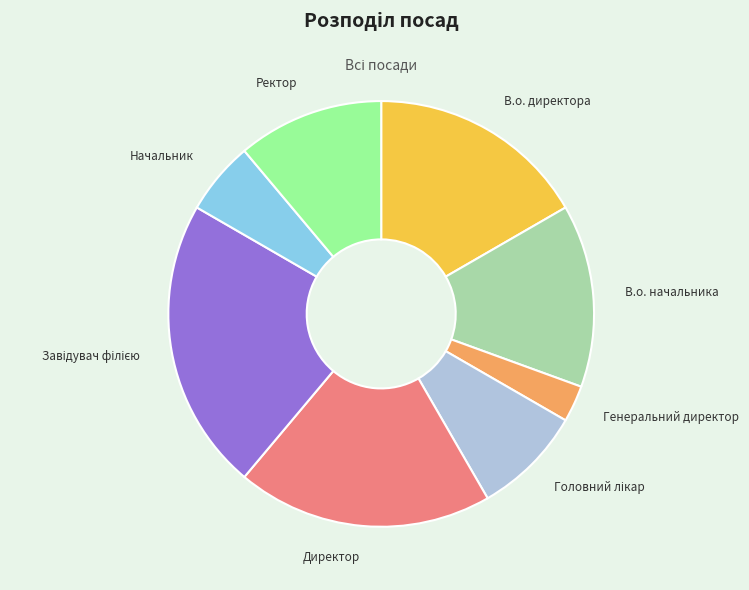

True or false: В.о. начальника accounts for 14% of the total.

True